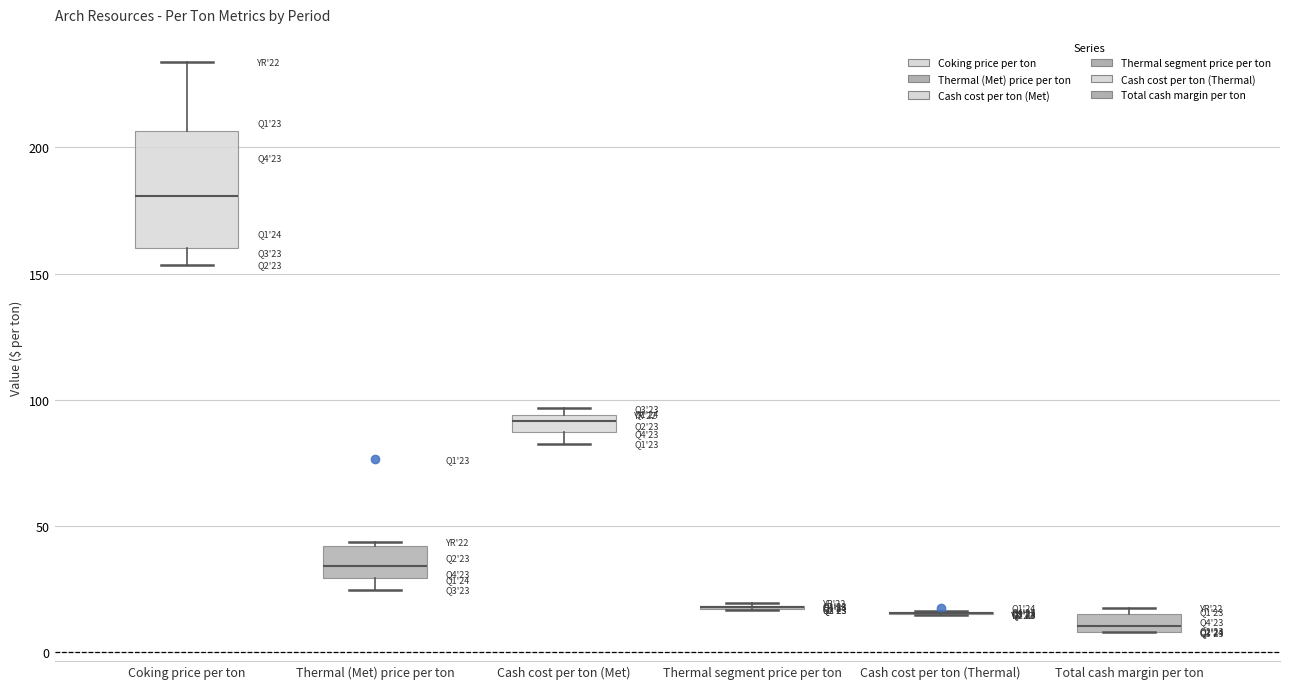

Comparing the boxes themselves (not the whiskers), which one is the tallest?

Coking price per ton